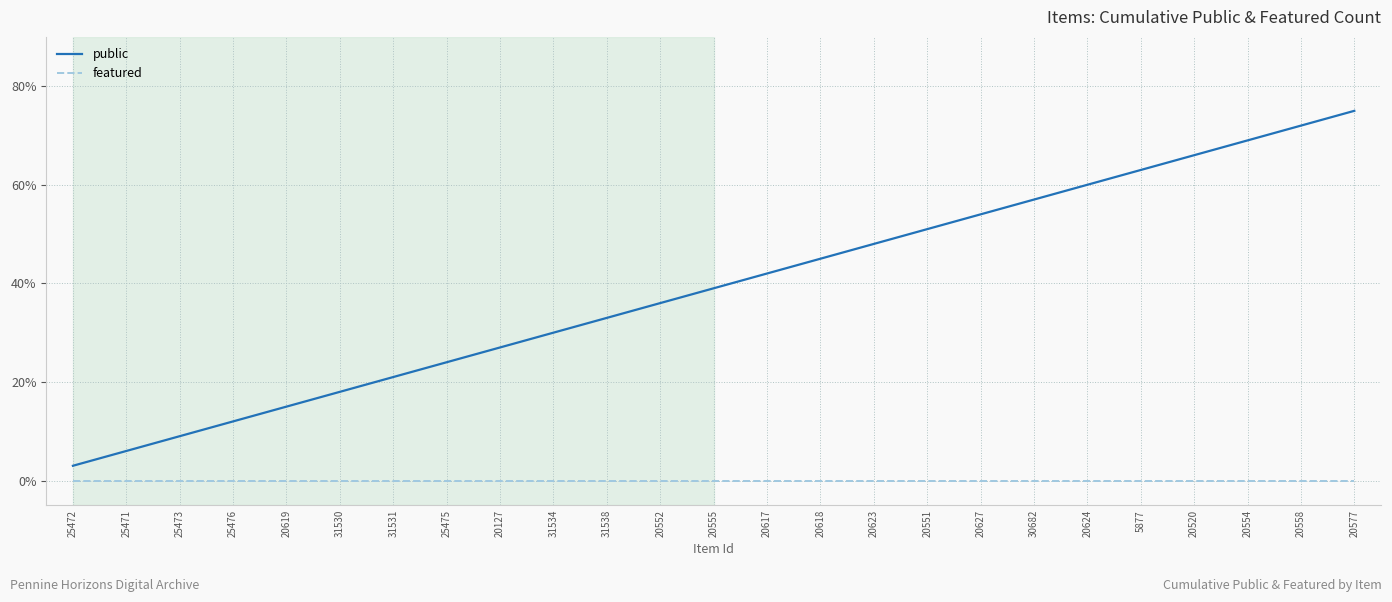

True or false: public and featured cross at least once.

False